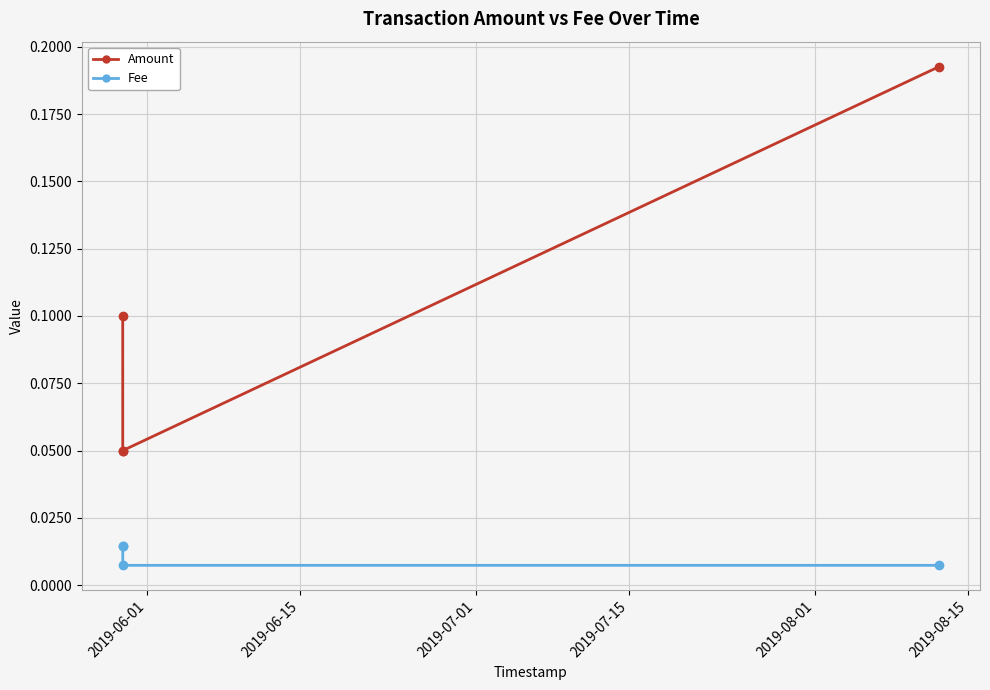

True or false: Amount has more than 2 interior local peaks.

False